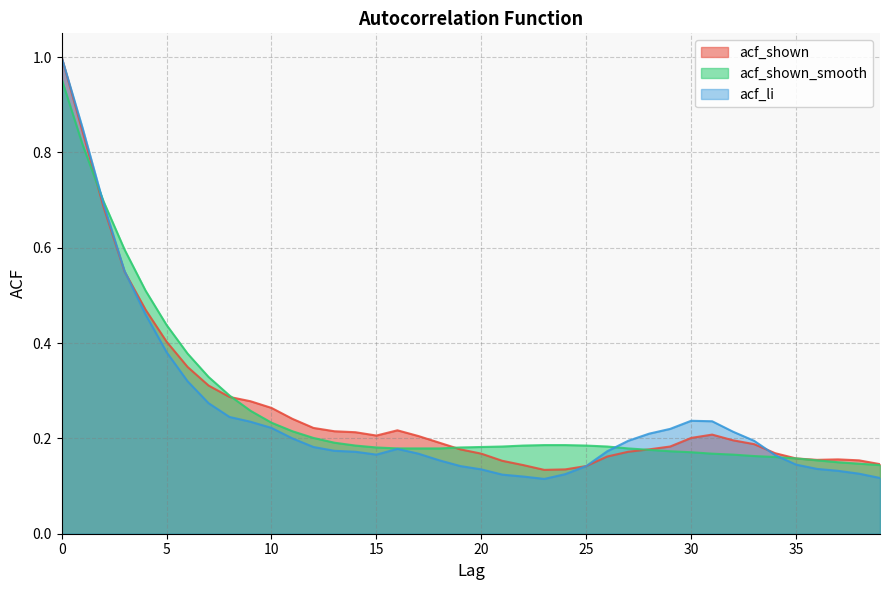

Which series has the widest spread of values?

acf_li